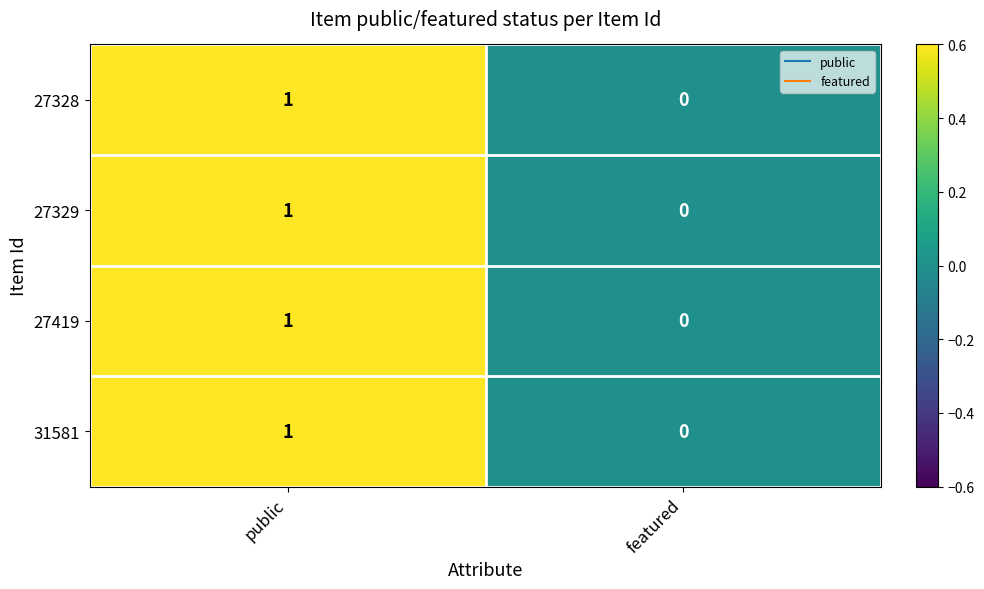

List the labels in order of 31581 value, largest first.

public, featured